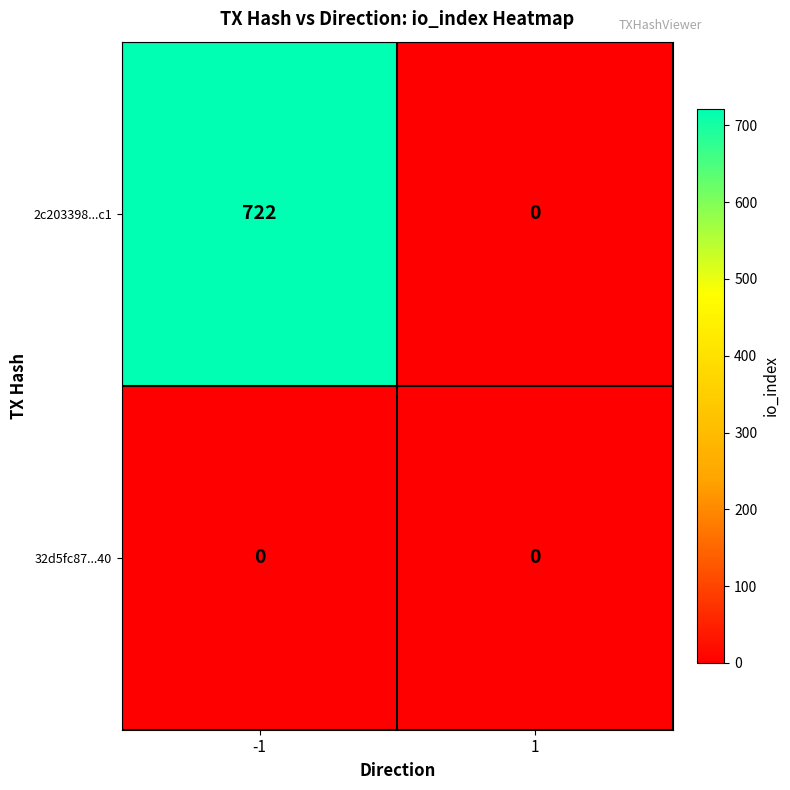

Reading right to left, extract all data points from this chart.

2c203398...c1: 0	722
32d5fc87...40: 0	0